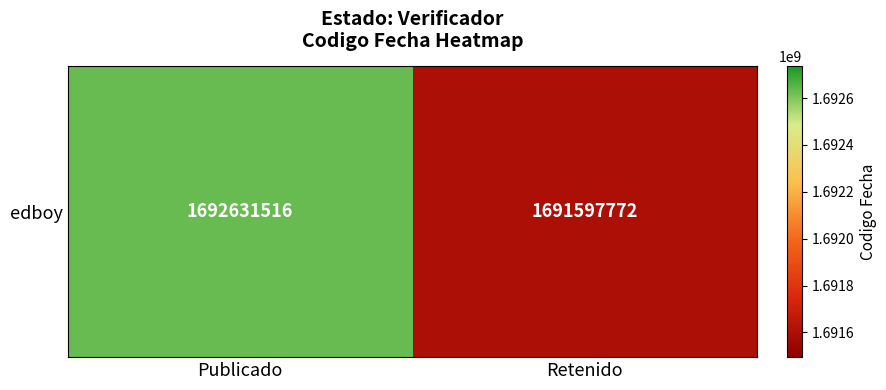

Is it true that the value at Retenido is 1691597772?

True